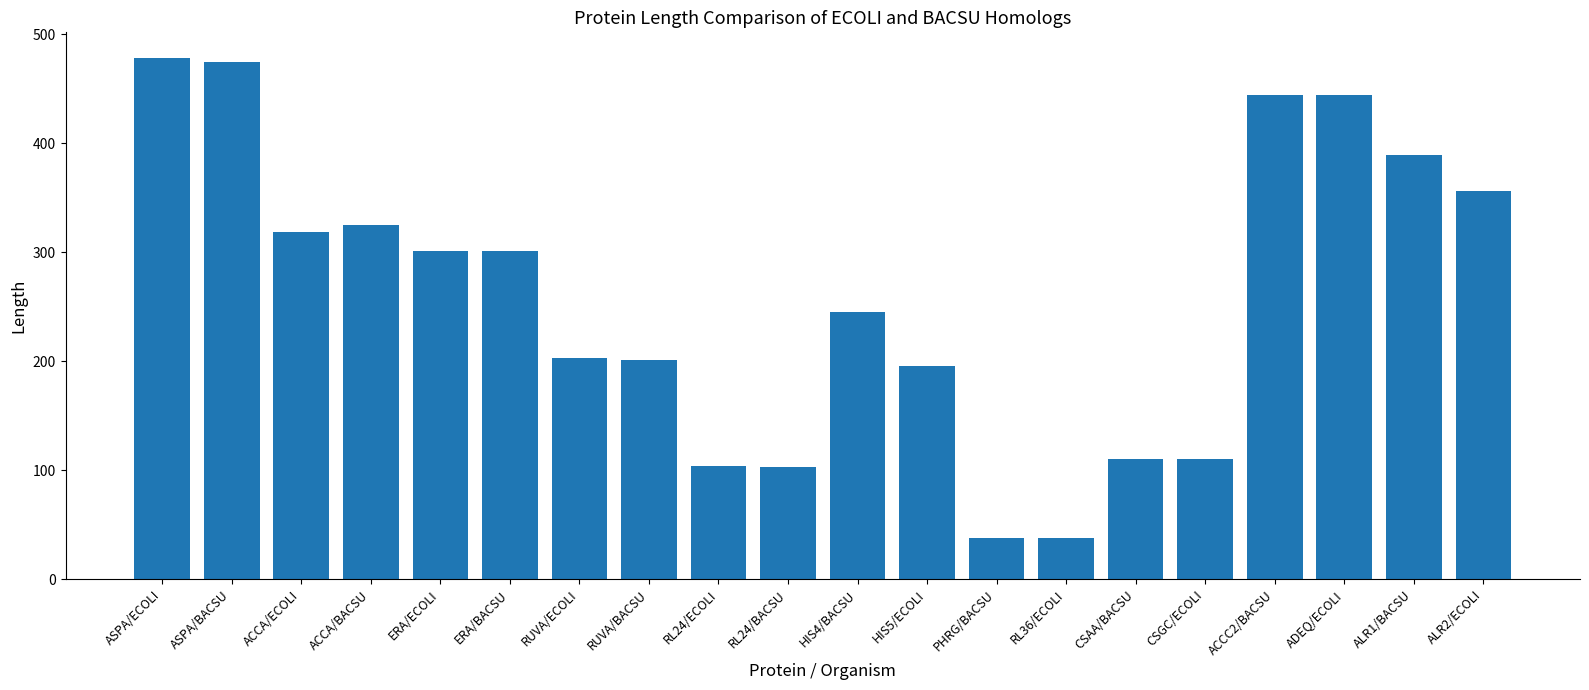

What is the difference between the maximum and minimum values?

440